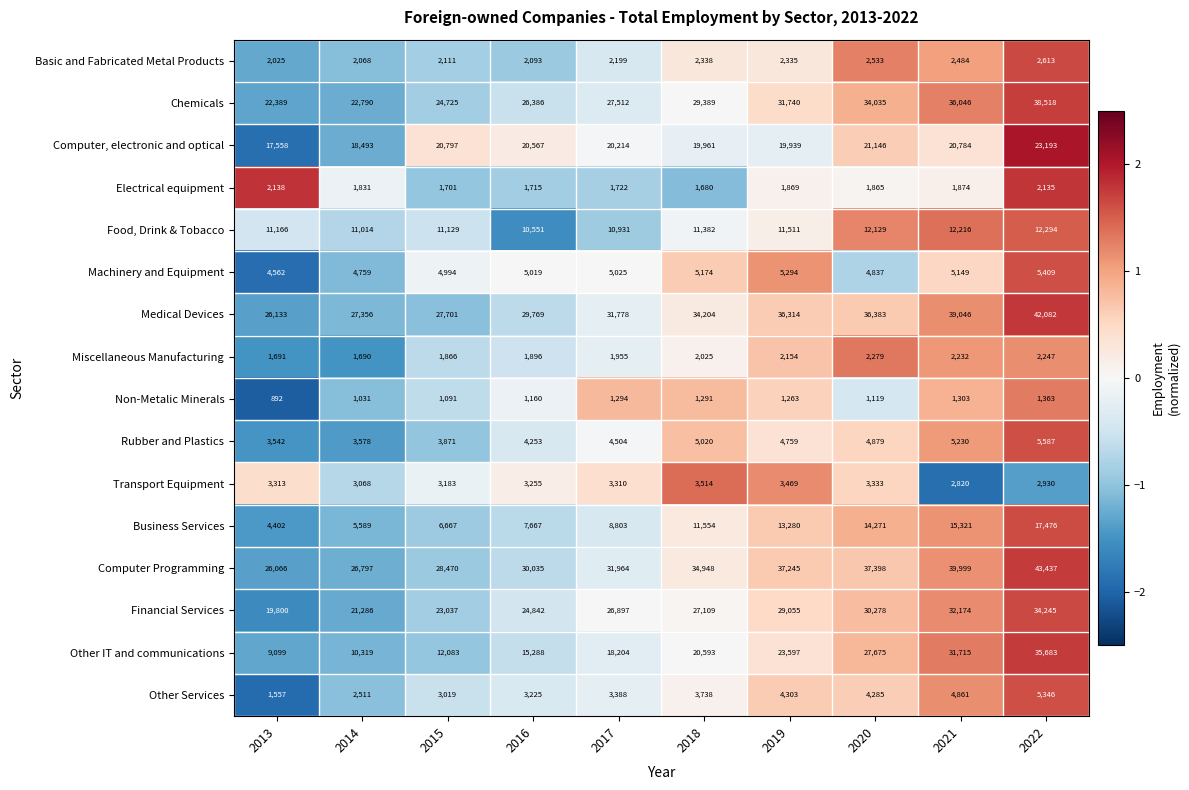

What is the highest value of the Computer Programming series?

43437